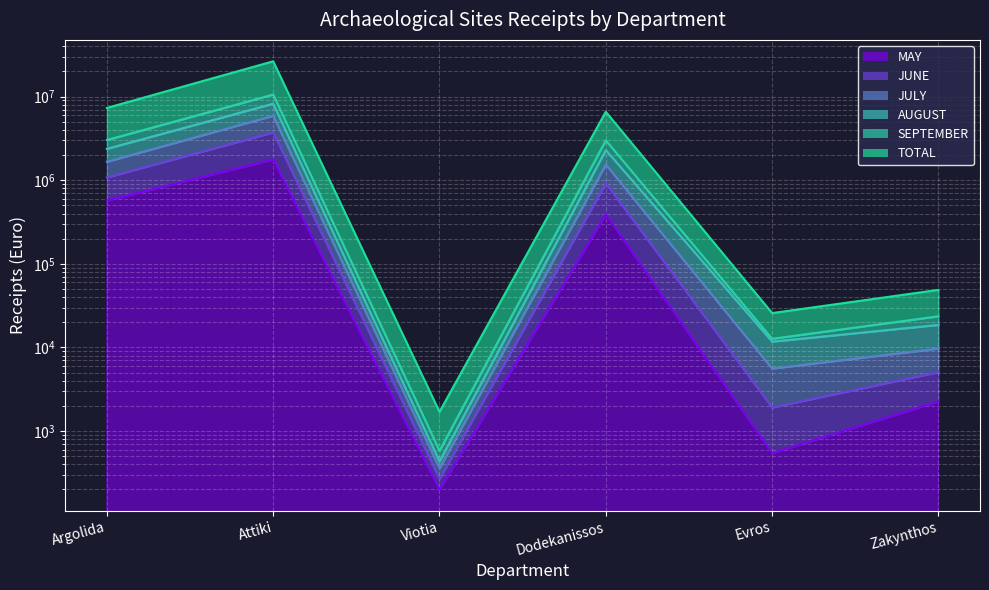

What is the label of the 5th point from the left?

Evros